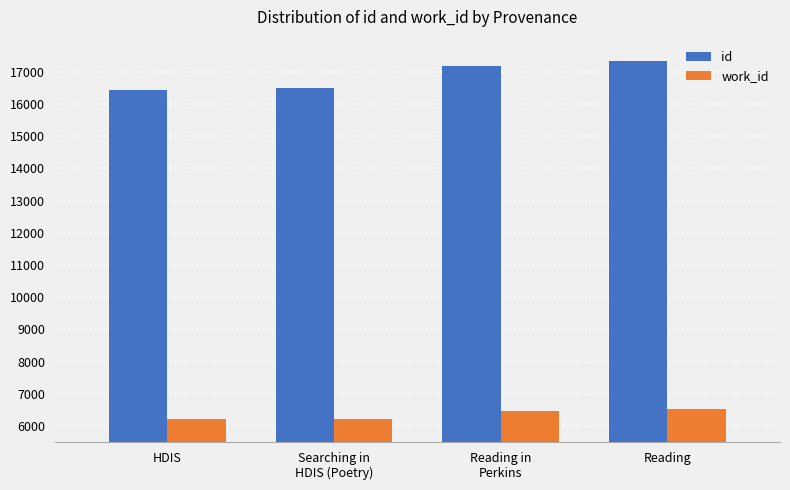

Rank the series by their maximum value, from lowest to highest.

work_id, id